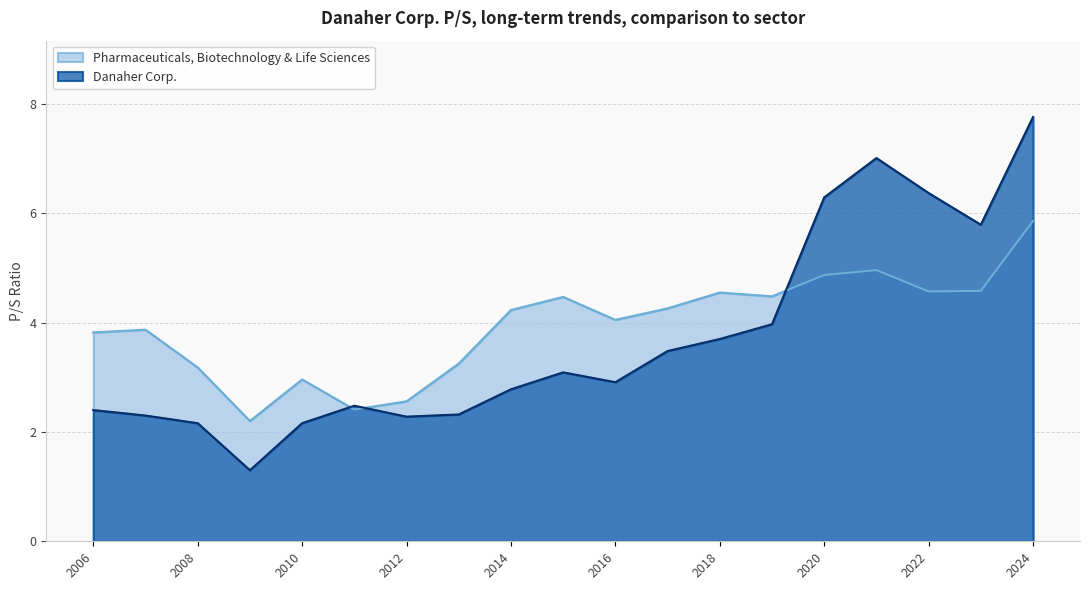

What are all the series names shown in the legend?

Pharmaceuticals, Biotechnology & Life Sciences, Danaher Corp.